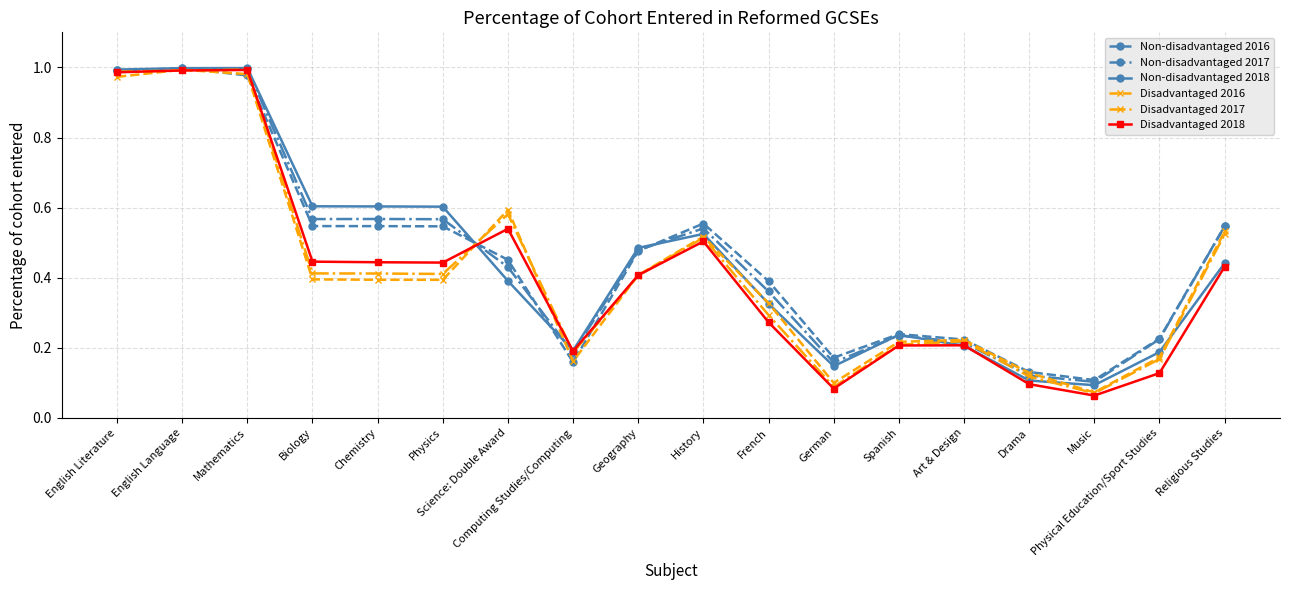

Where is Non-disadvantaged 2016 nearest to the value 0?

Music